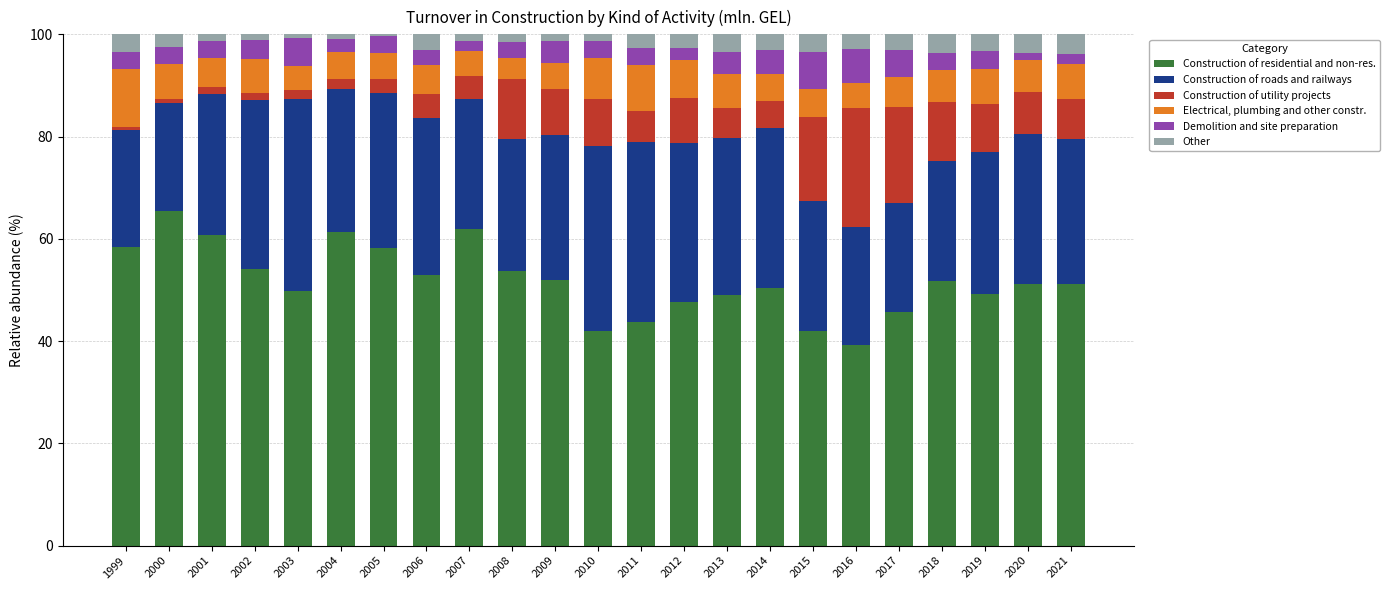

How many bars are there in total?

23